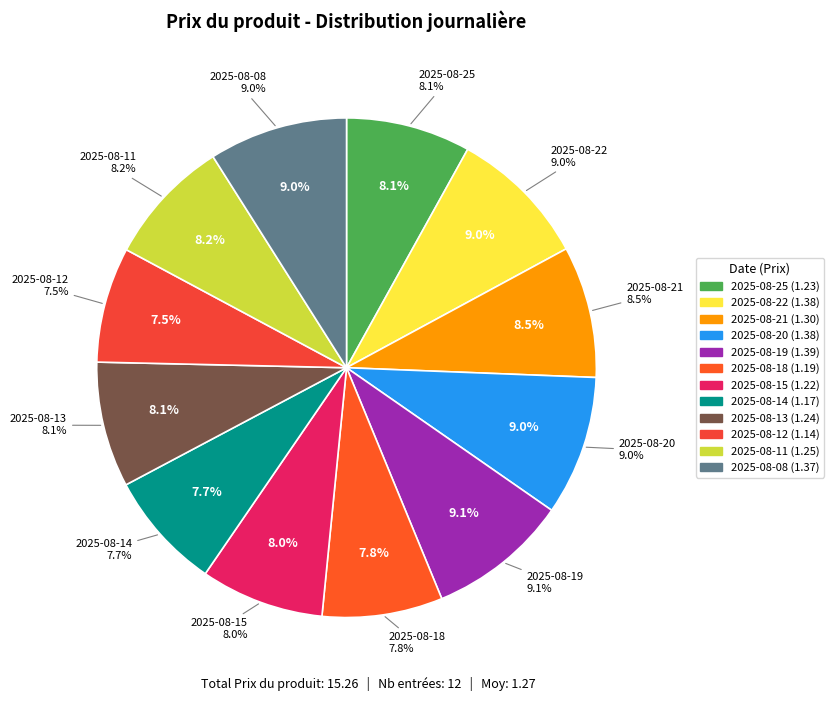

Does 2025-08-15 represent more than half of the total?

No